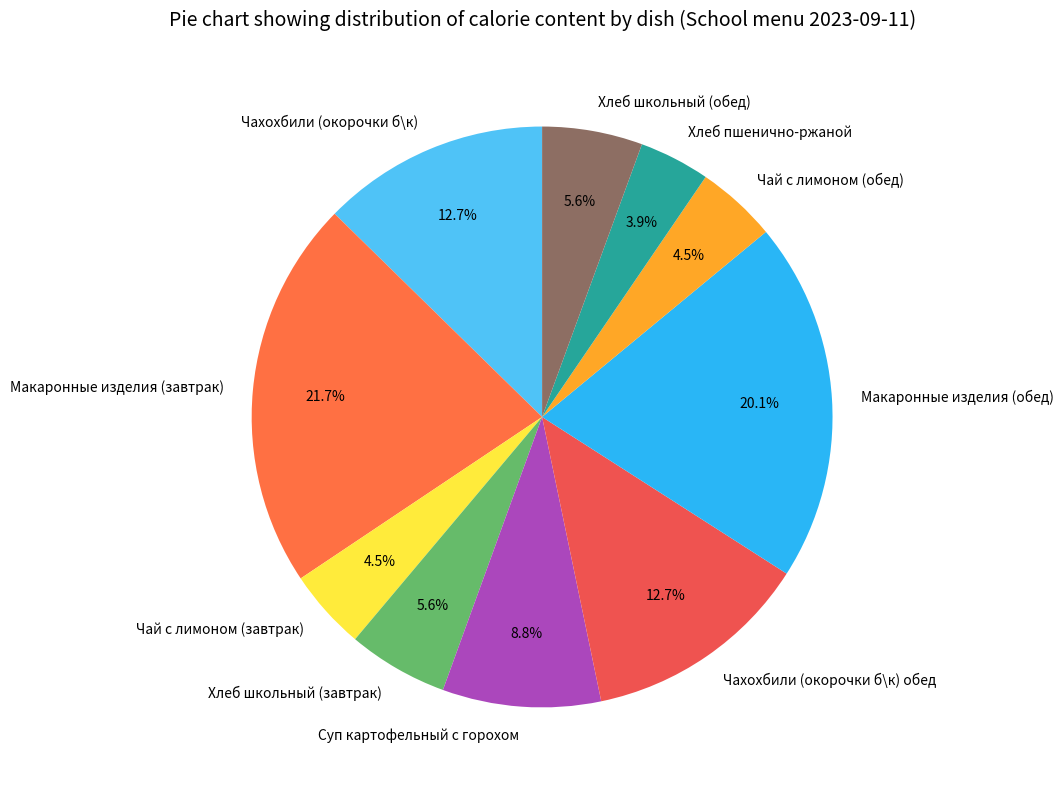

Is it true that Макаронные изделия (обед) is 27% of the pie?

False